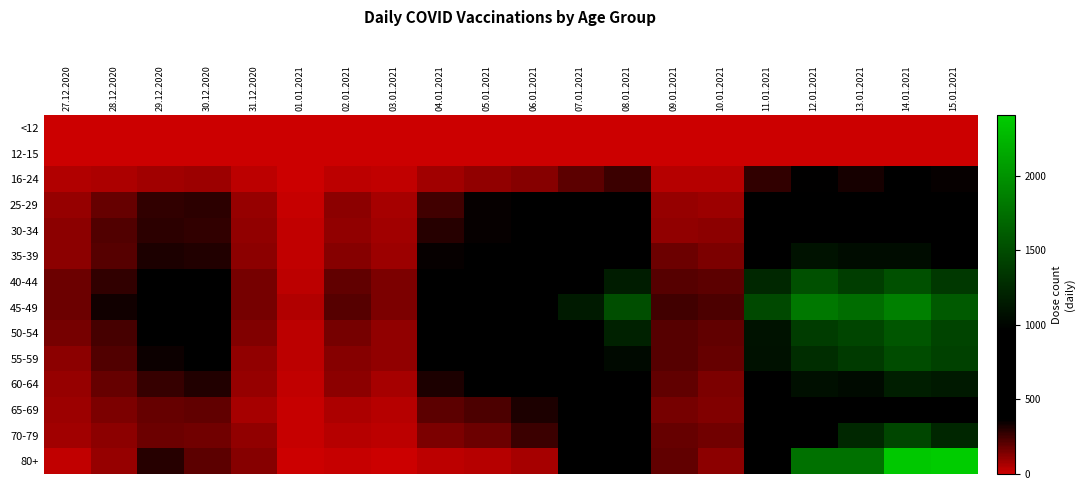

How many categories are shown in the chart?

20